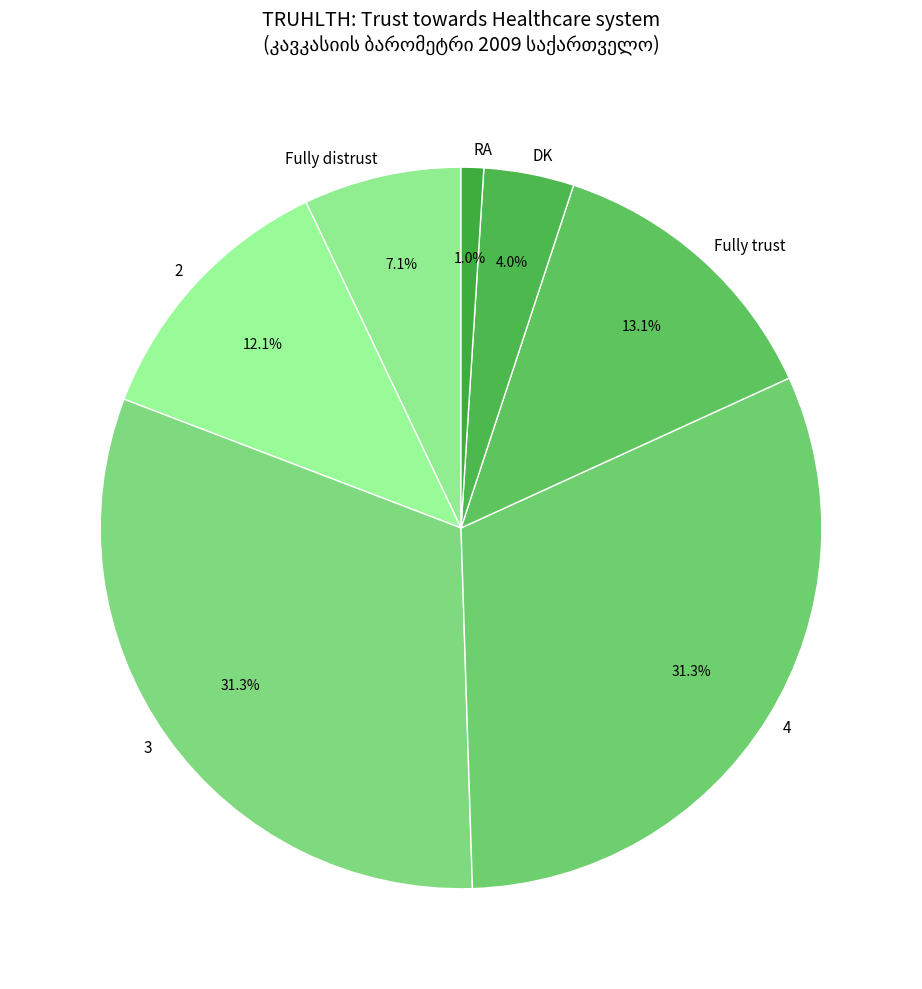

What is the ratio of the value at RA to the value at Fully trust?

0.1